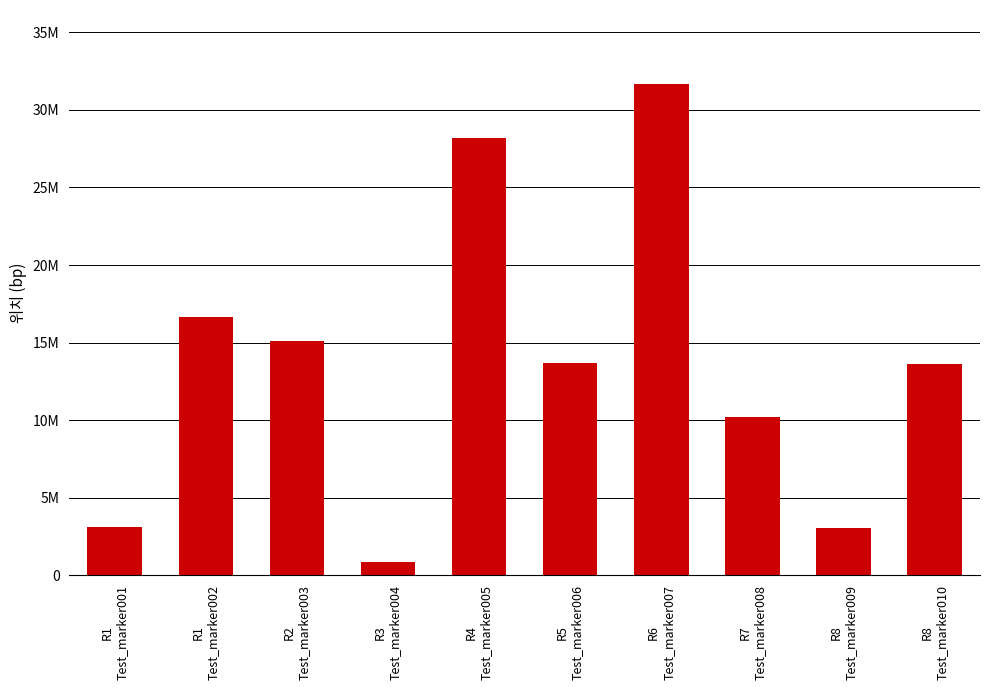

Does the chart contain any negative values?

No